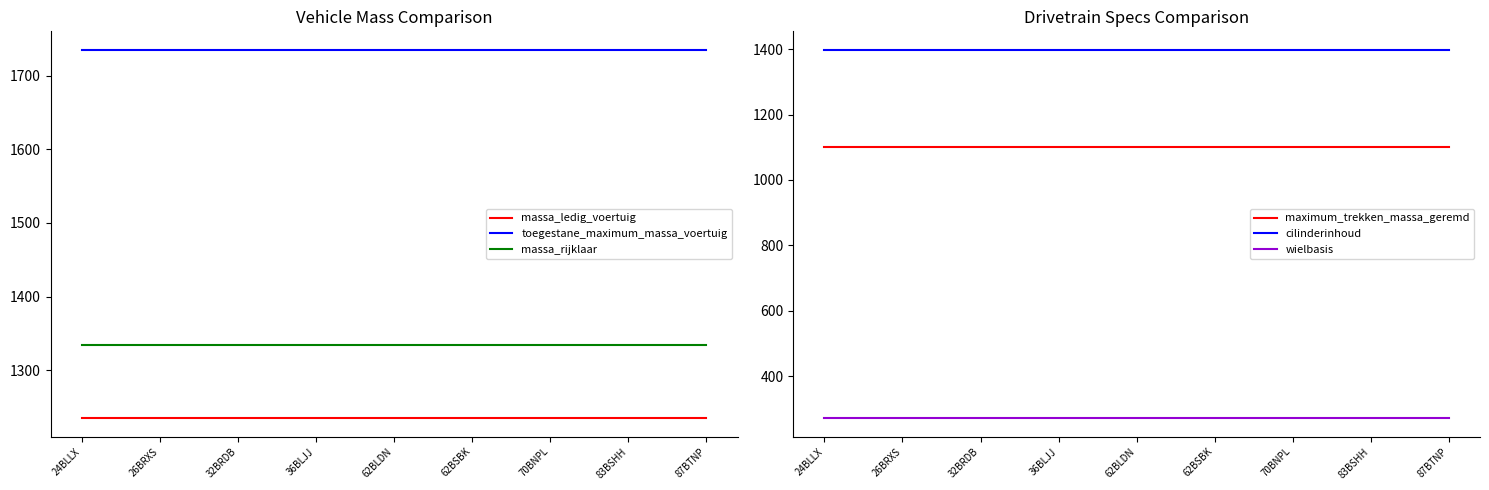

What is the value of the cilinderinhoud point at the 7th from the left?

1398